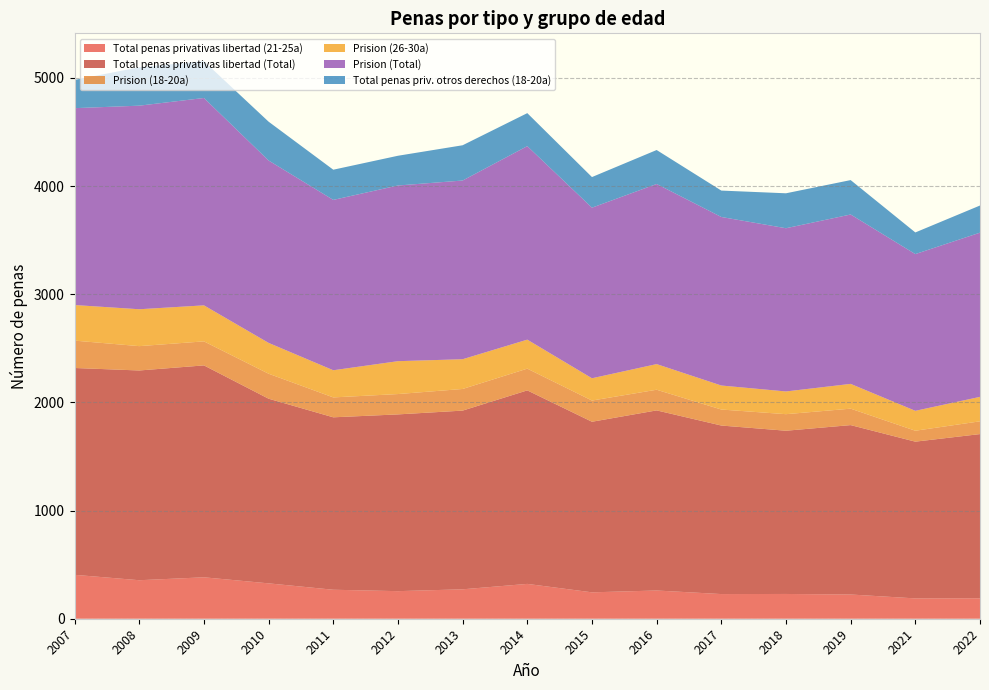

Reading left to right, transcribe all the data shown in this chart.

Total penas privativas libertad (21-25a): 2007=406	2008=356	2009=383	2010=327	2011=268	2012=255	2013=272	2014=322	2015=244	2016=261	2017=228	2018=229	2019=224	2021=188	2022=189
Total penas privativas libertad (Total): 2007=1912	2008=1939	2009=1959	2010=1707	2011=1594	2012=1634	2013=1652	2014=1789	2015=1577	2016=1665	2017=1558	2018=1509	2019=1566	2021=1449	2022=1518
Prision (18-20a): 2007=253	2008=225	2009=222	2010=231	2011=184	2012=188	2013=200	2014=201	2015=196	2016=191	2017=148	2018=153	2019=152	2021=101	2022=118
Prision (26-30a): 2007=329	2008=341	2009=333	2010=285	2011=251	2012=304	2013=275	2014=268	2015=206	2016=237	2017=222	2018=210	2019=229	2021=184	2022=226
Prision (Total): 2007=1820	2008=1882	2009=1917	2010=1686	2011=1575	2012=1624	2013=1652	2014=1789	2015=1577	2016=1665	2017=1558	2018=1509	2019=1566	2021=1449	2022=1518
Total penas priv. otros derechos (18-20a): 2007=261	2008=355	2009=340	2010=359	2011=279	2012=275	2013=326	2014=305	2015=283	2016=314	2017=244	2018=323	2019=318	2021=200	2022=251